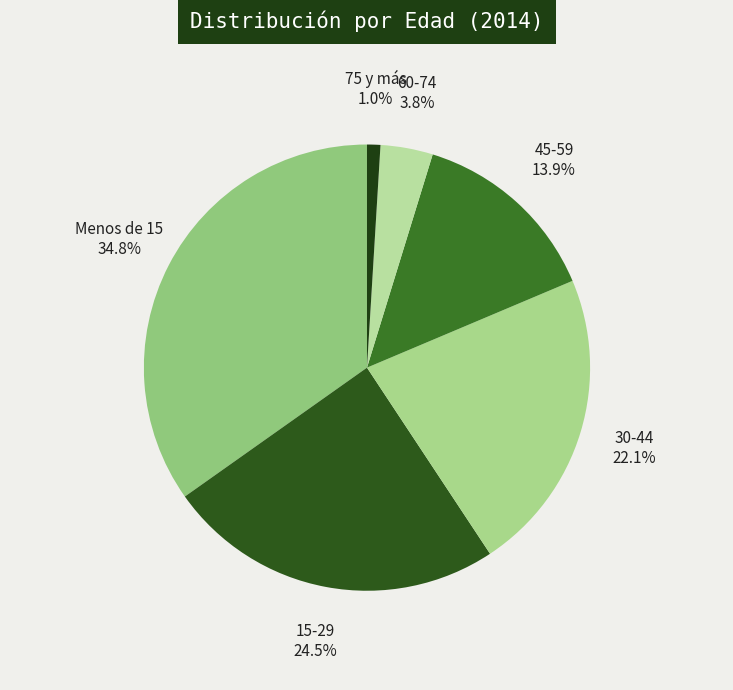

The 45-59 slice represents 14% of the pie. True or false?

True